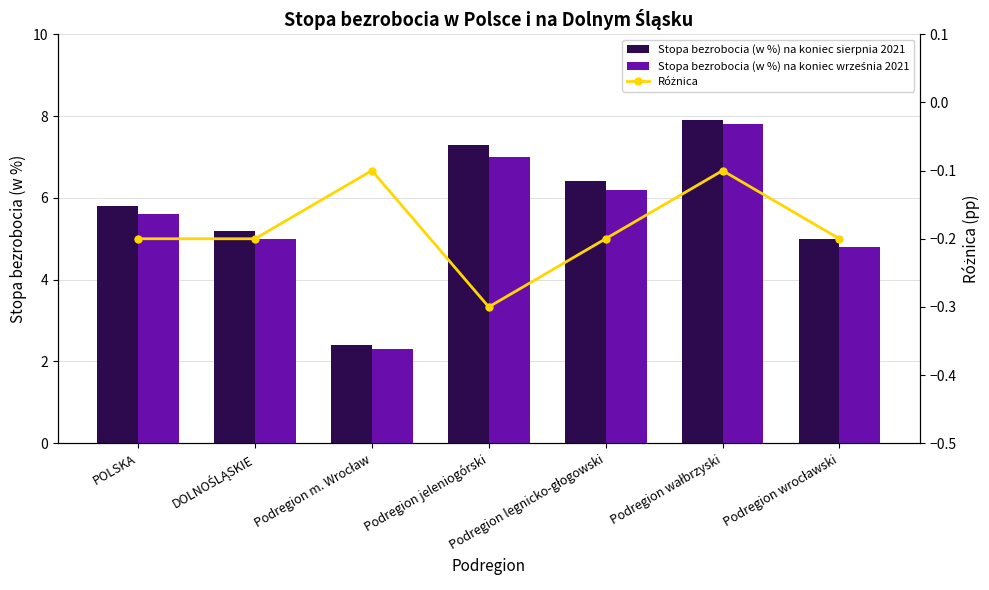

What is the sum of the Stopa bezrobocia (w %) na koniec września 2021 values at Podregion wałbrzyski and Podregion m. Wrocław?

10.1